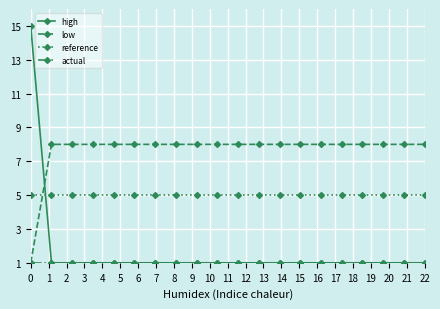

How many intersections are there between low and reference?

1